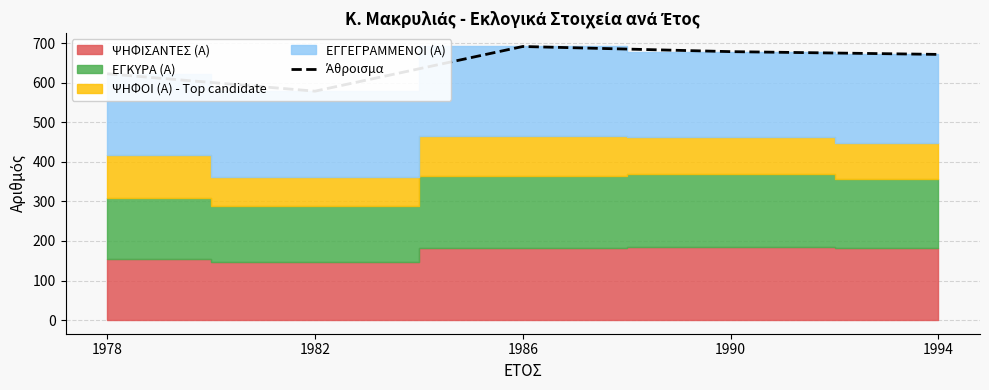

Between 1982 and 1994, which is larger?

1994